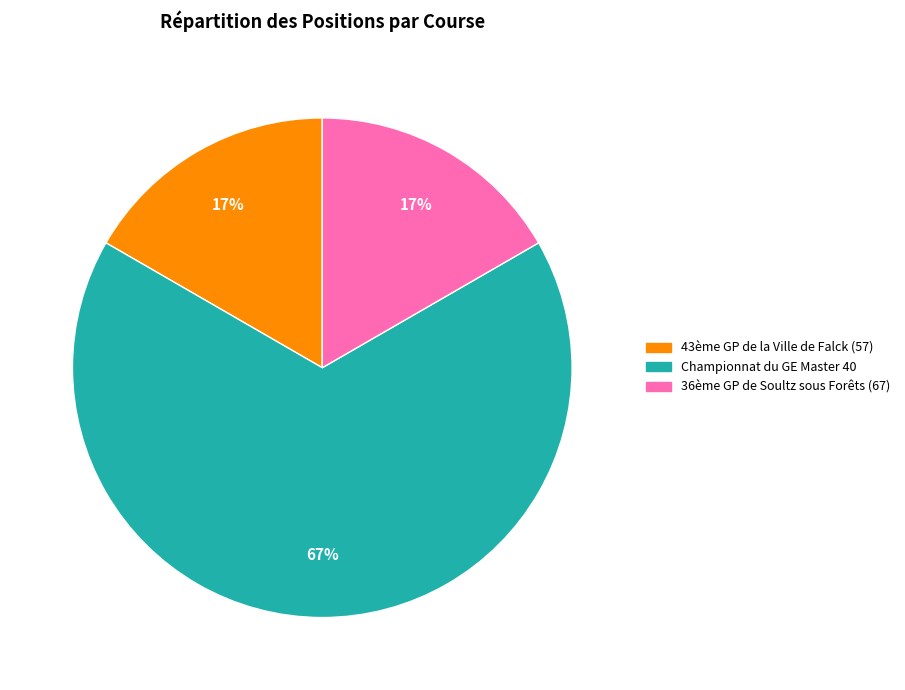

What is the largest slice in the pie chart?

Championnat du GE Master 40